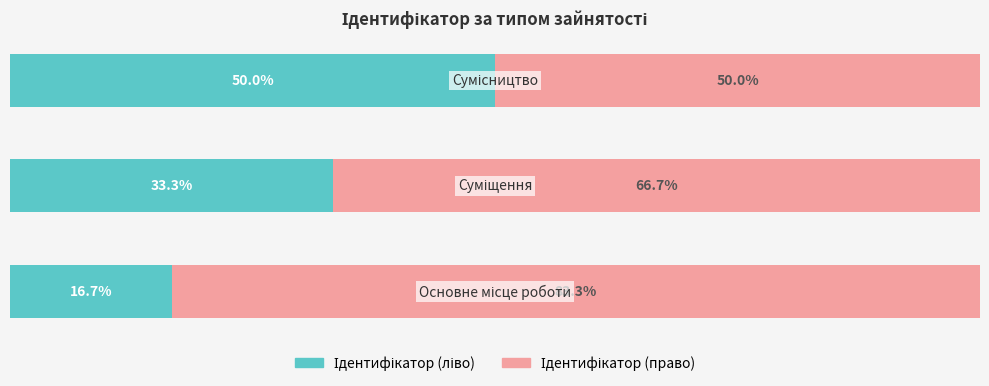

How many values in the Ідентифікатор (ліво) series exceed 33?

2